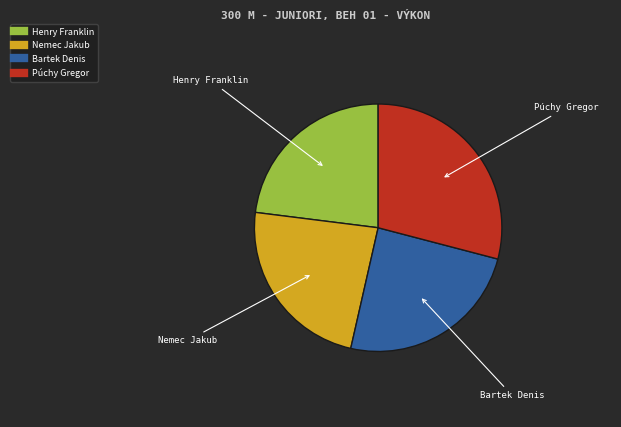

Does any single category account for the majority?

No